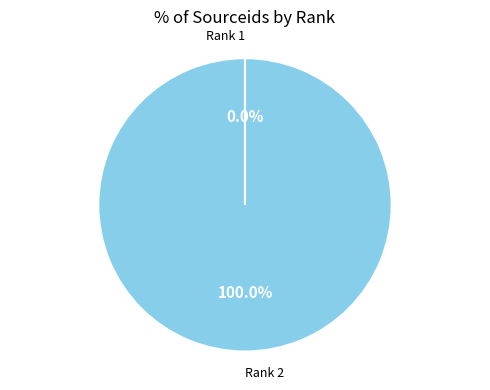

What is the majority slice?

Rank 2